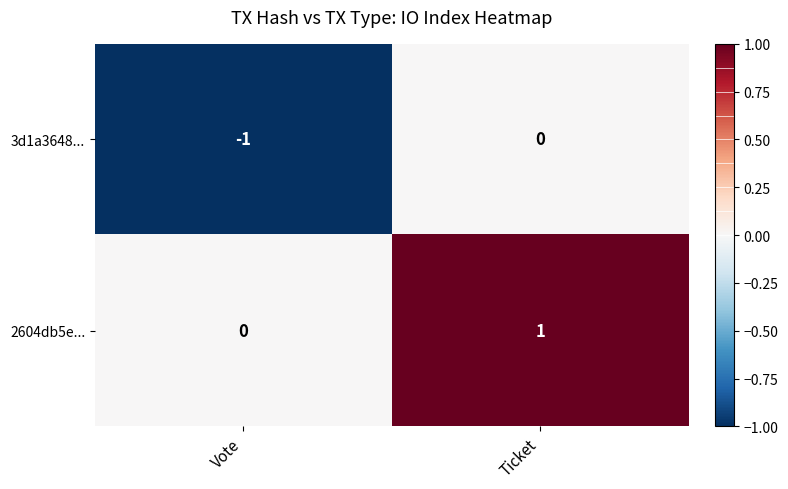

Which series has the largest total across all categories?

2604db5e...